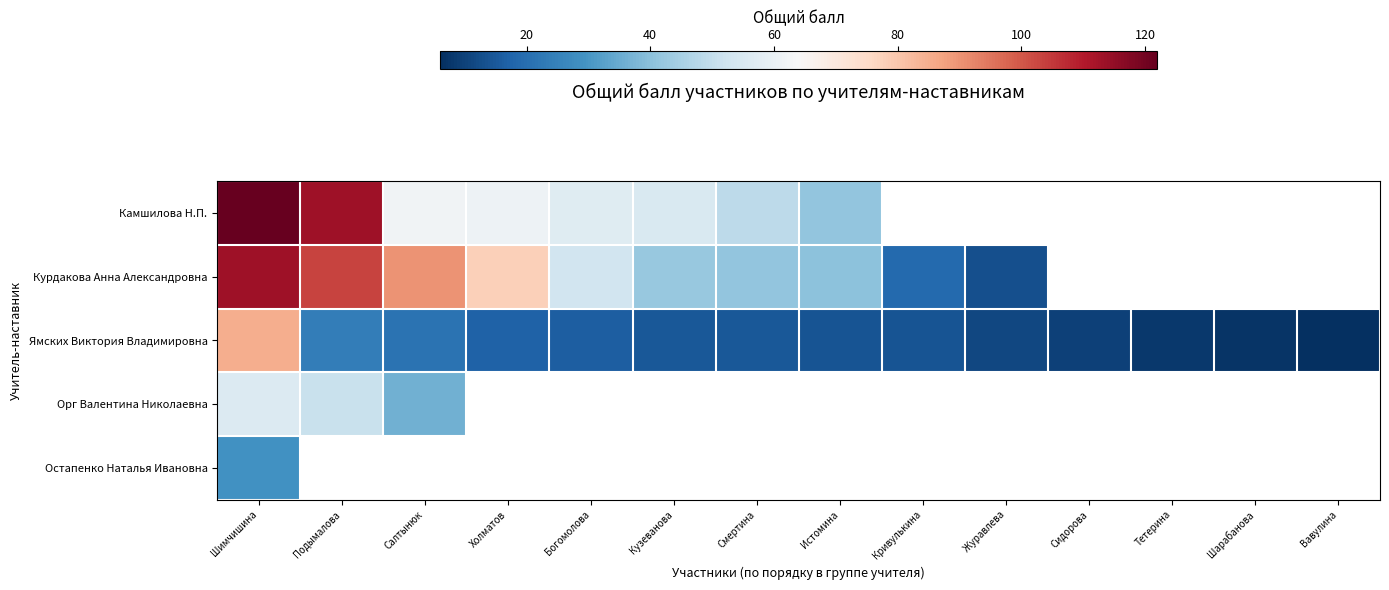

The Ямских Виктория Владимировна series shows 11.5 at Шарабанова. True or false?

False